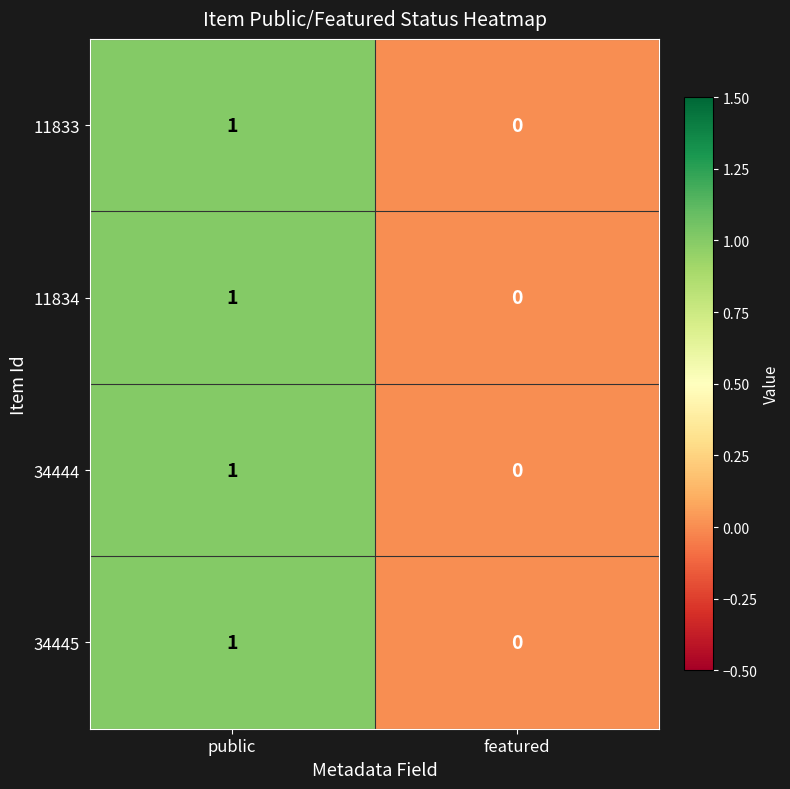

At which label is 34444 closest to 0?

featured